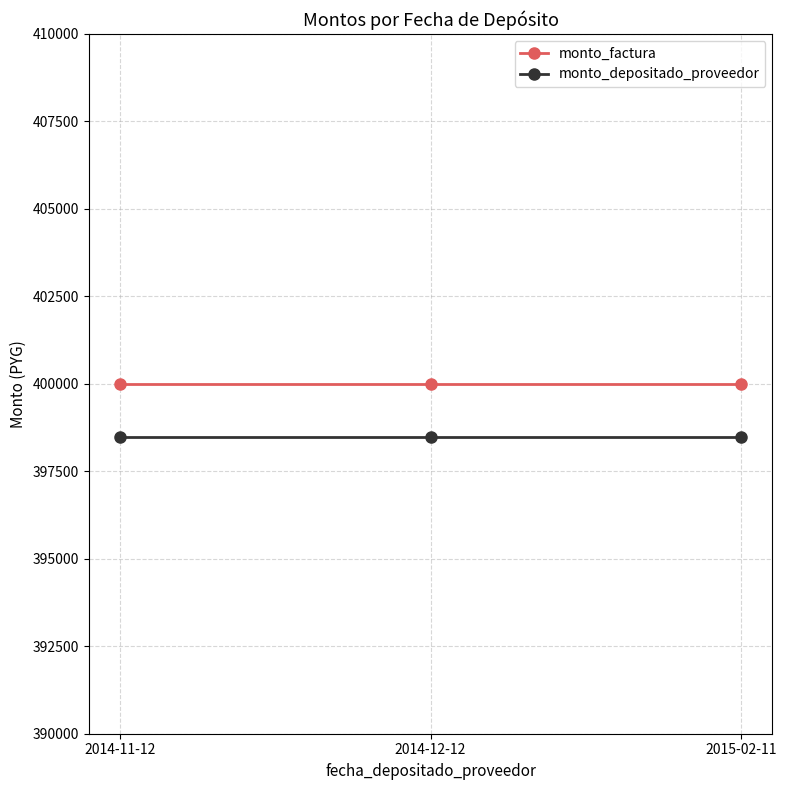

True or false: monto_factura has a value of 103997 at 2015-02-11.

False